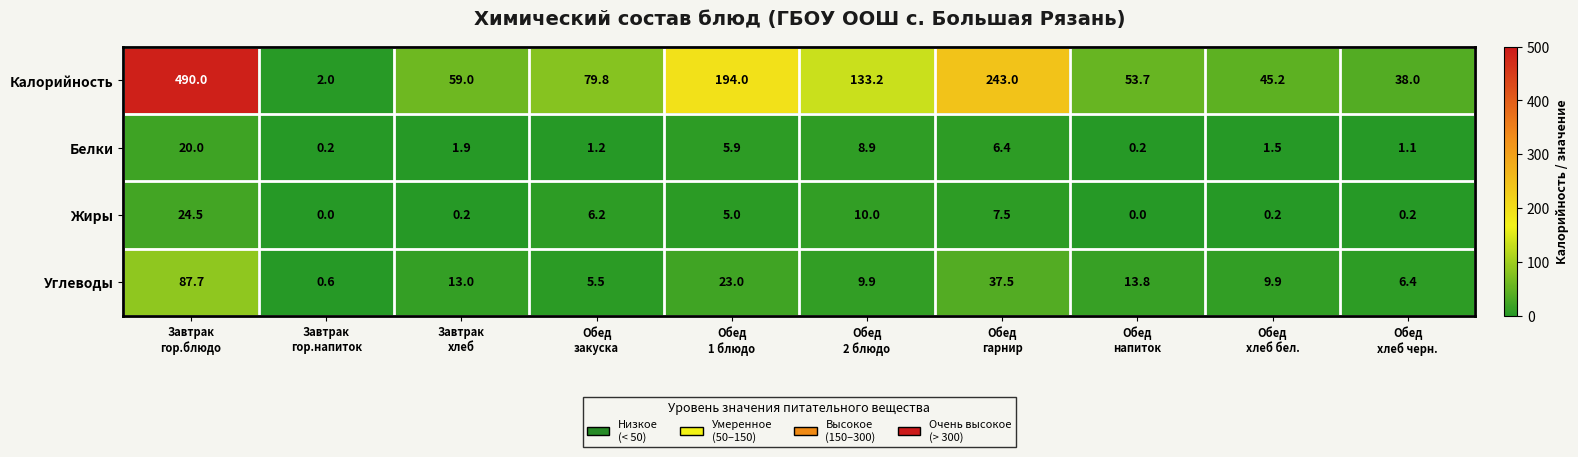

Which series changed the most between Обед
1 блюдо and Обед
2 блюдо?

Калорийность